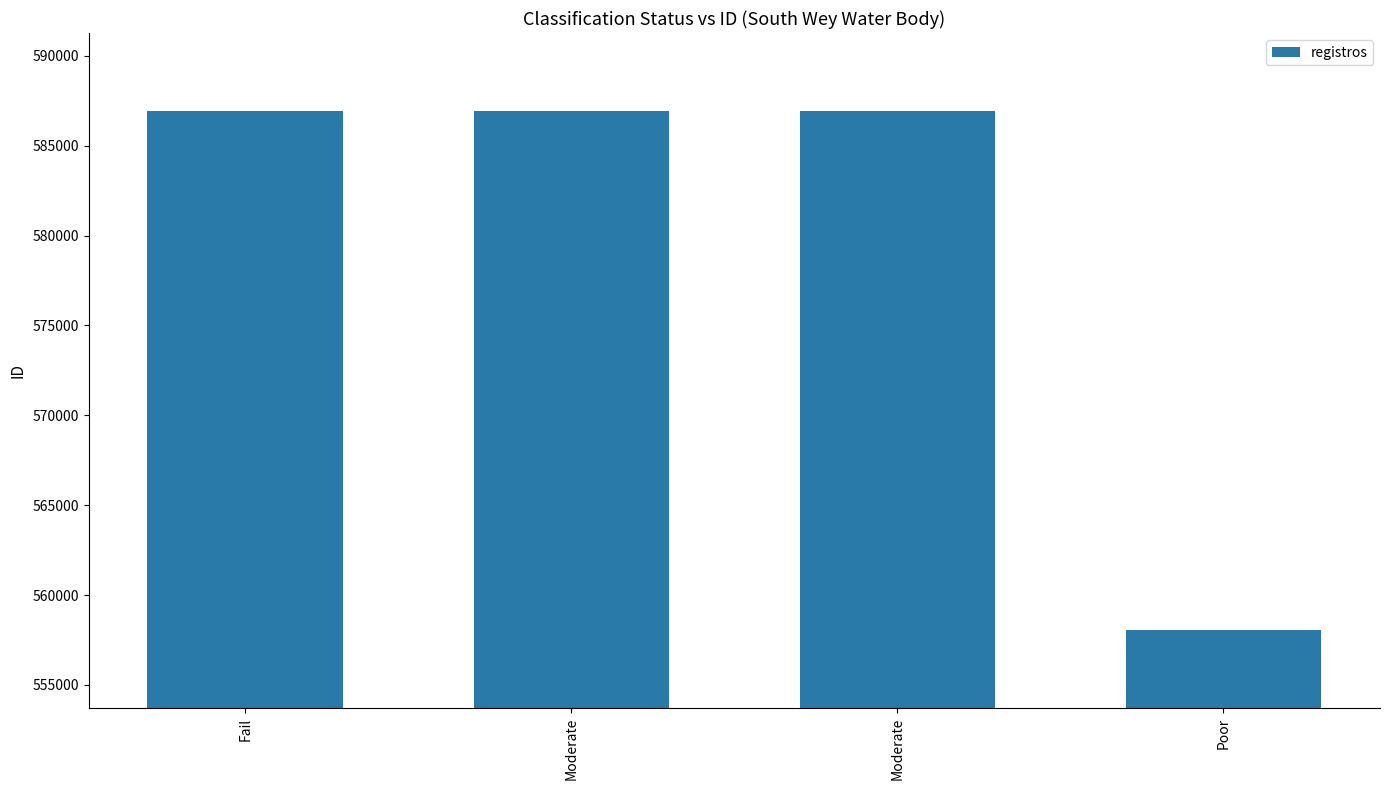

What is the change in value from Moderate to Poor?

-28878